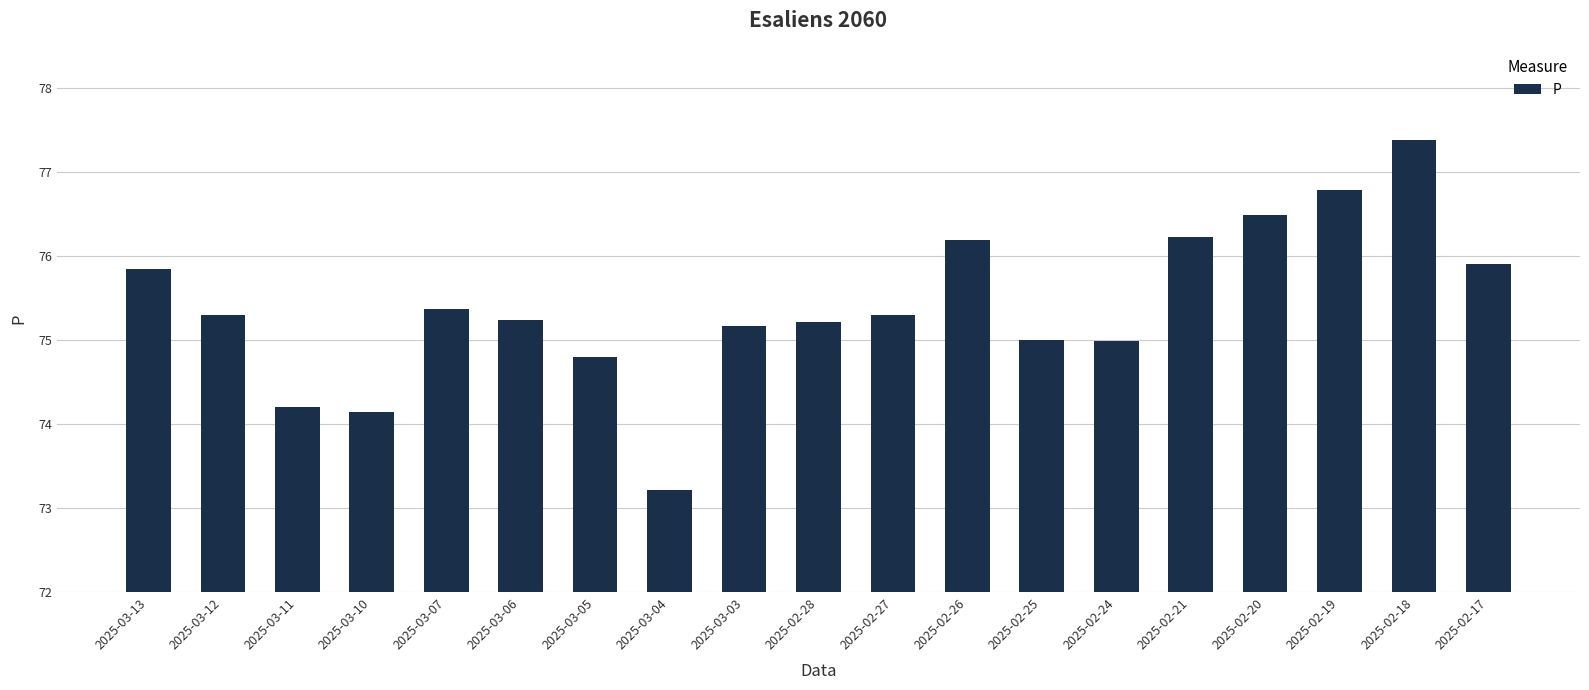

Does the chart contain stacked bars?

No